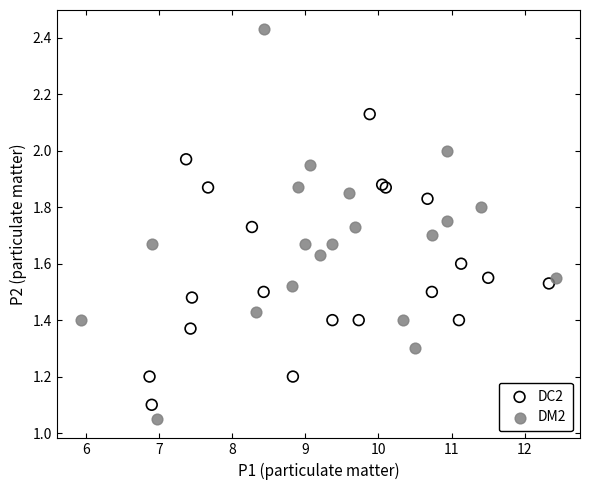

Which series reaches the maximum Y coordinate?

DM2